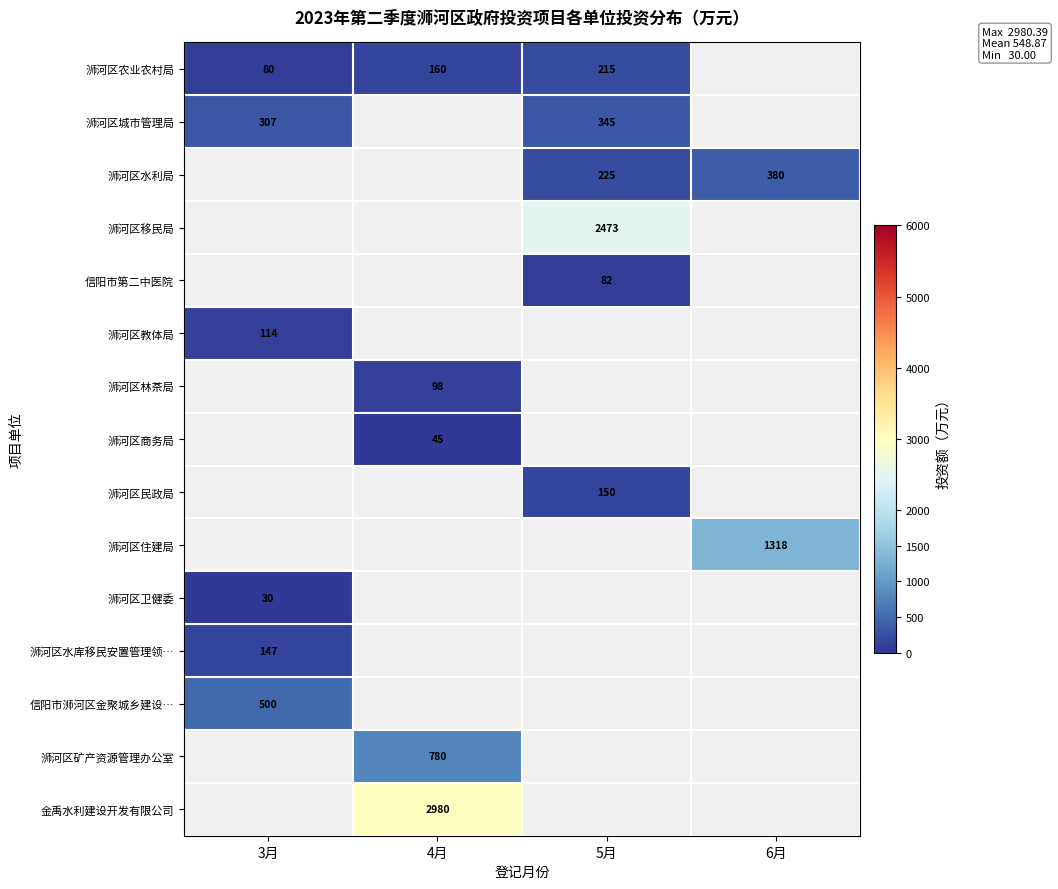

How many series are shown in this chart?

15